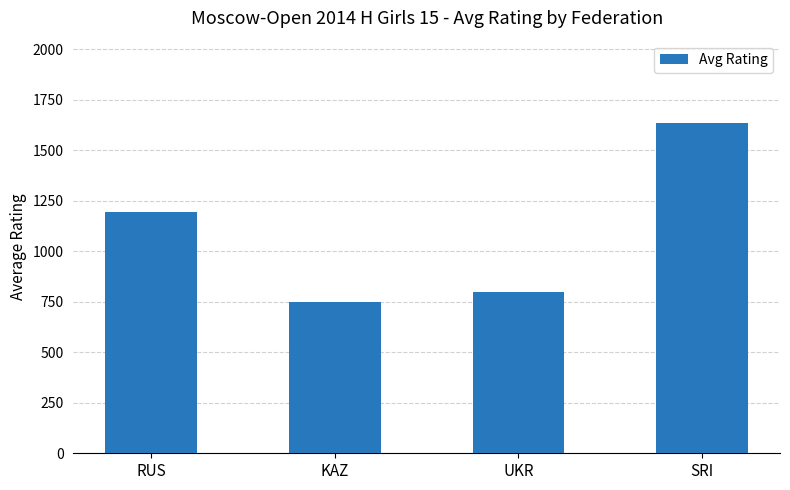

Reading right to left, list all the values displayed in this chart.

SRI=1635	UKR=800	KAZ=750	RUS=1195